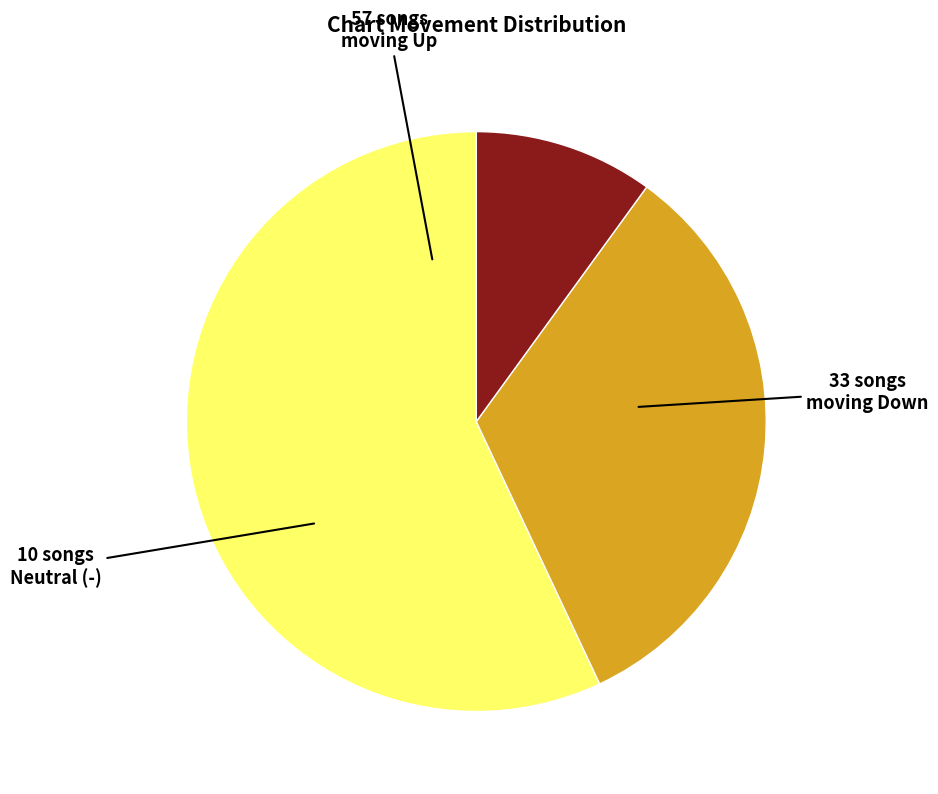

How many segments does this pie chart have?

3